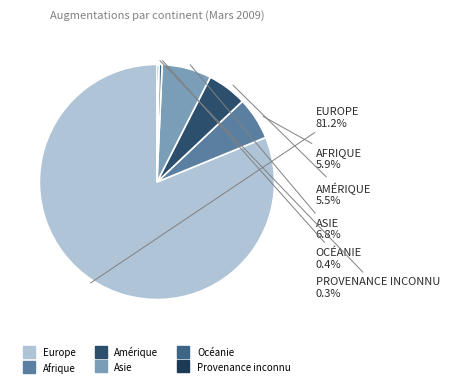

Is it true that Océanie is 0% of the pie?

True